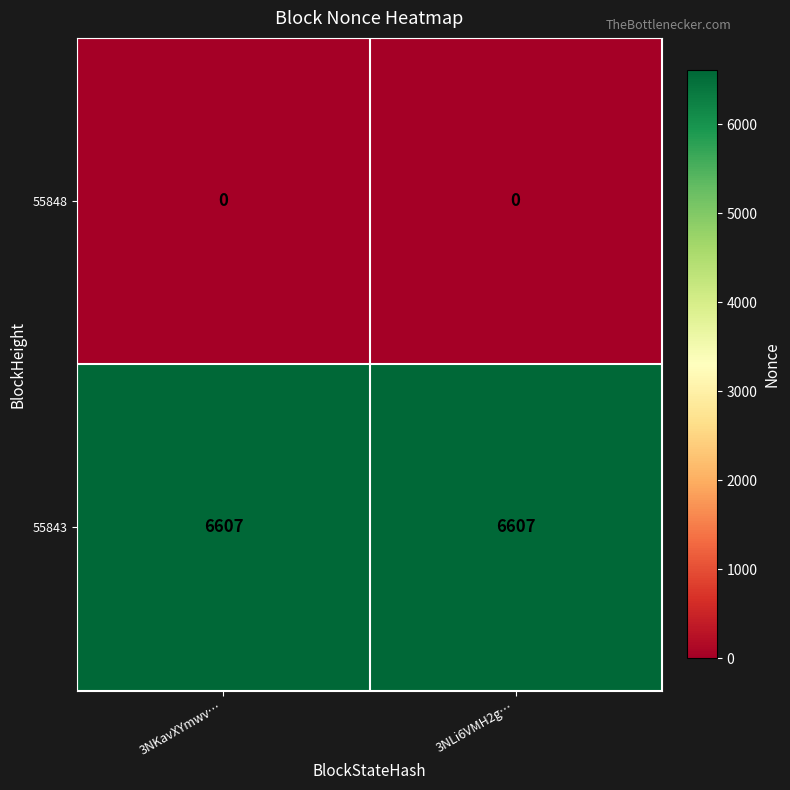

What is the highest value of the 55843 series?

6607